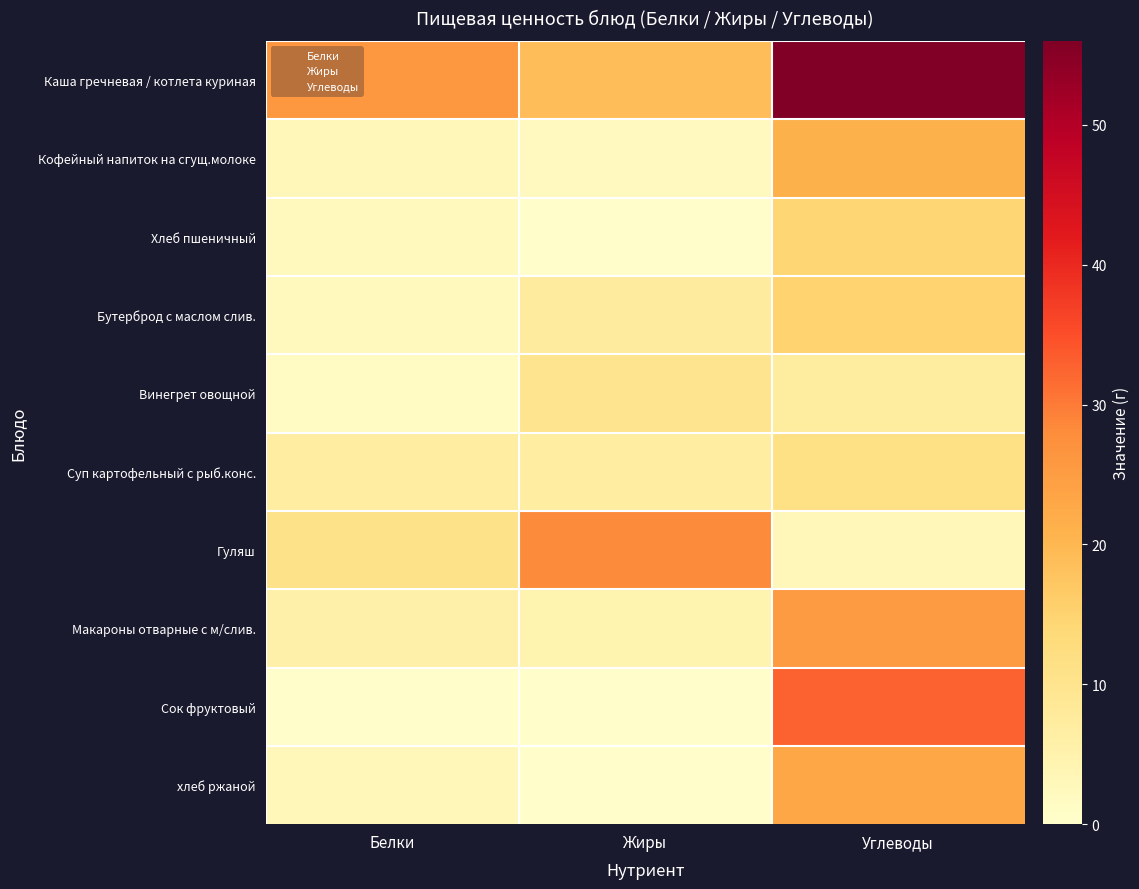

Reading left to right, extract all data points from this chart.

Каша гречневая / котлета куриная: 26.0	19.0	56.0
Кофейный напиток на сгущ.молоке: 2.9	2.0	21.0
Хлеб пшеничный: 2.4	0.3	14.5
Бутерброд с маслом слив.: 2.3	7.5	15.0
Винегрет овощной: 1.4	10.0	7.2
Суп картофельный с рыб.конс.: 6.9	6.7	11.5
Гуляш: 10.6	28.2	2.9
Макароны отварные с м/слив.: 5.5	4.5	25.3
Сок фруктовый: 0.6	0.4	32.6
хлеб ржаной: 3.0	0.3	23.0